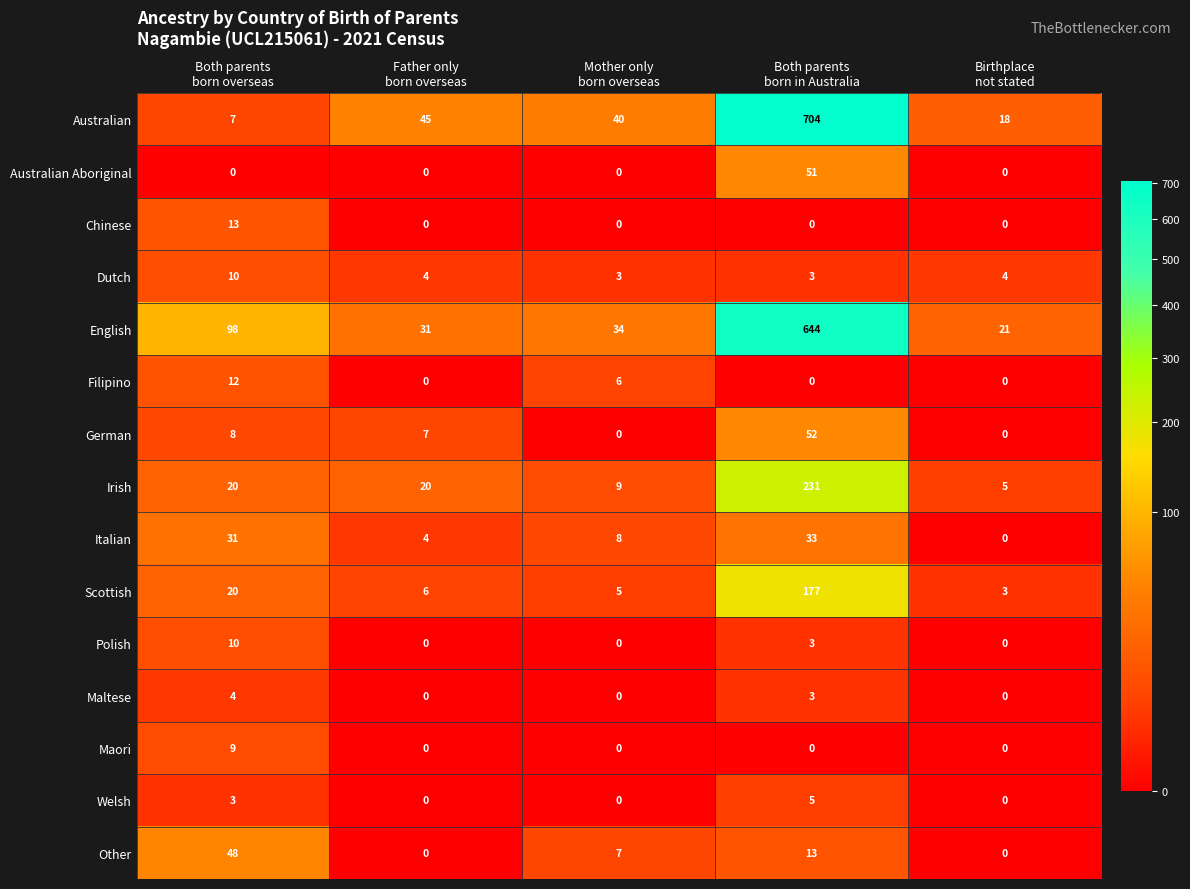

Which series has the largest total across all categories?

English